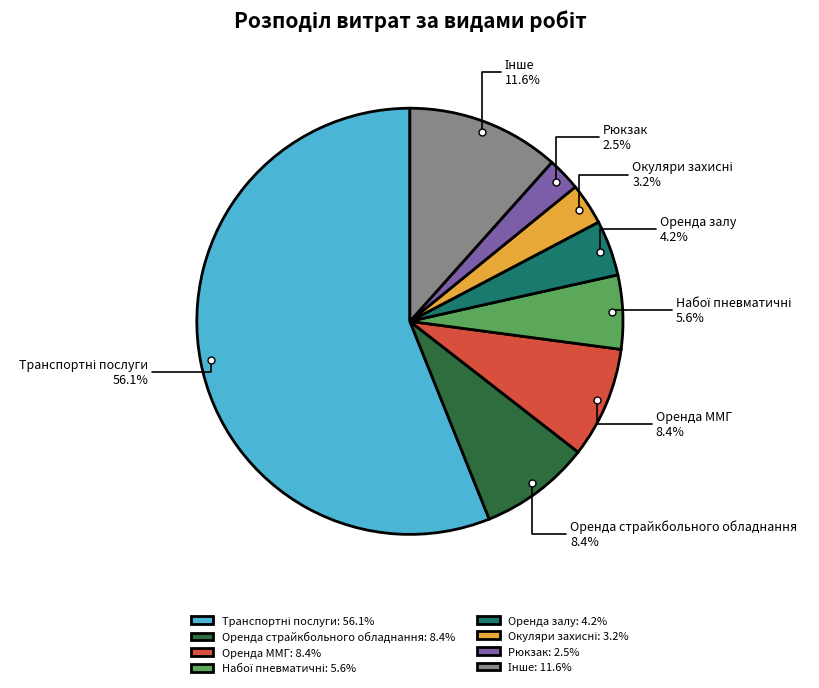

Is the sum of Оренда страйкбольного обладнання and Оренда ММГ greater than half?

No